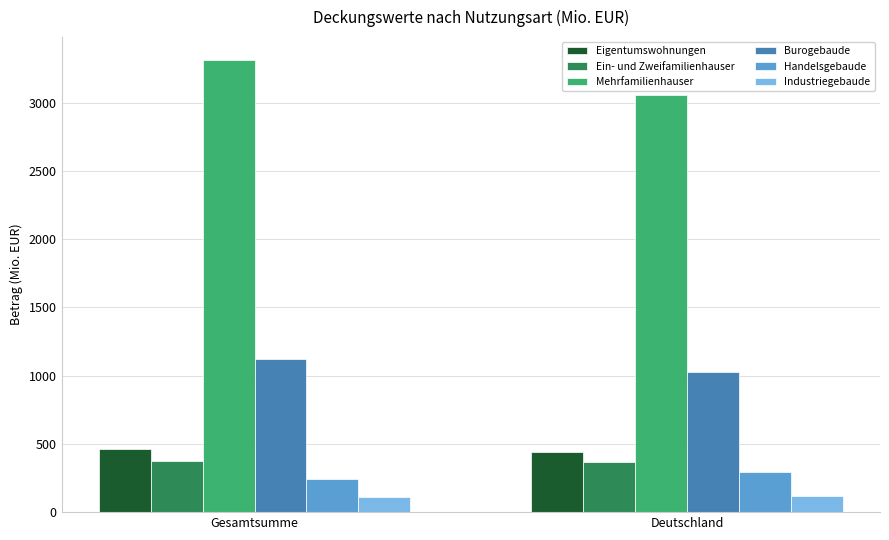

What is the sum of the Burogebaude values at Deutschland and Gesamtsumme?

2146.1